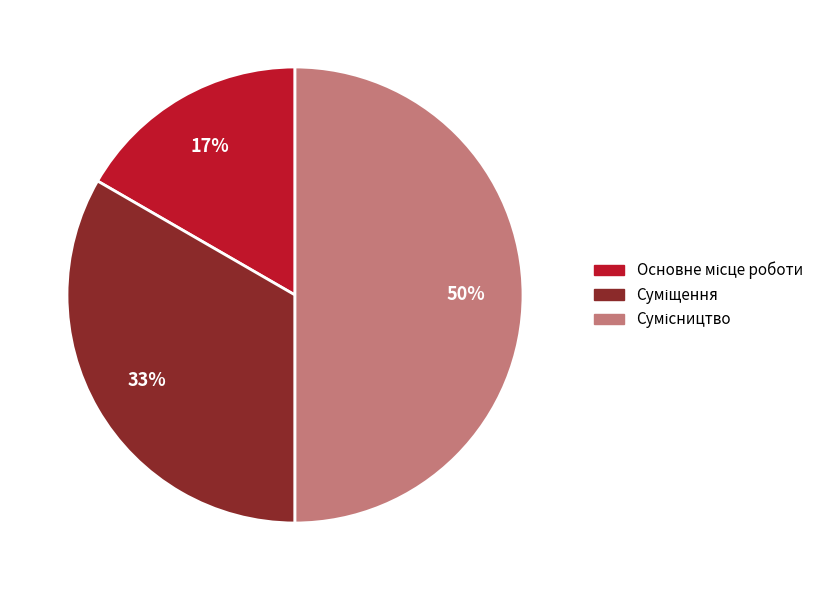

To the nearest percent, what is the difference between the largest and smallest slice percentages?

33%